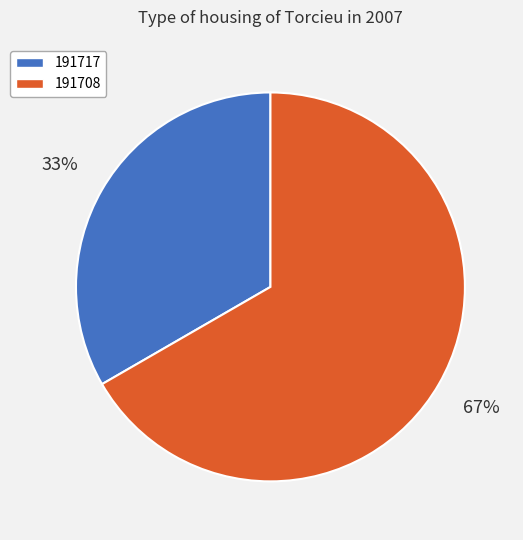

Which slice is the largest?

191708